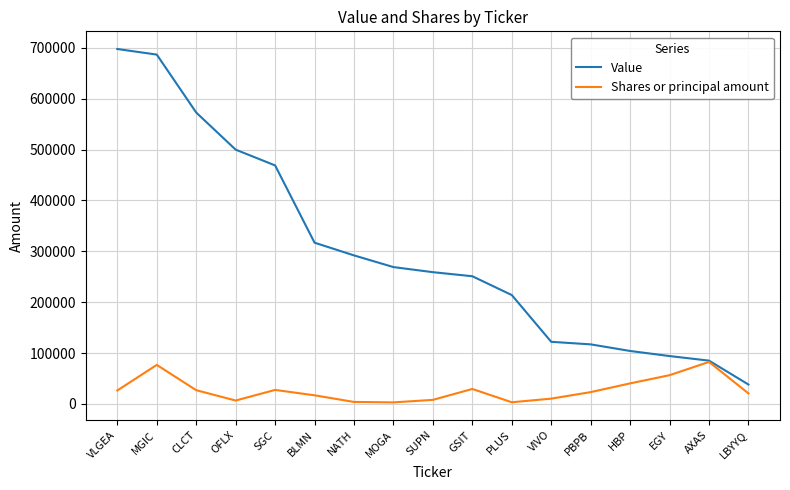

What is the total value across all series at VLGEA?

724314